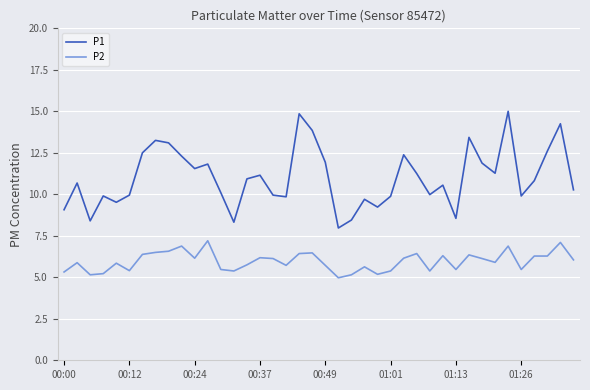

What is the smallest value displayed?

5.0